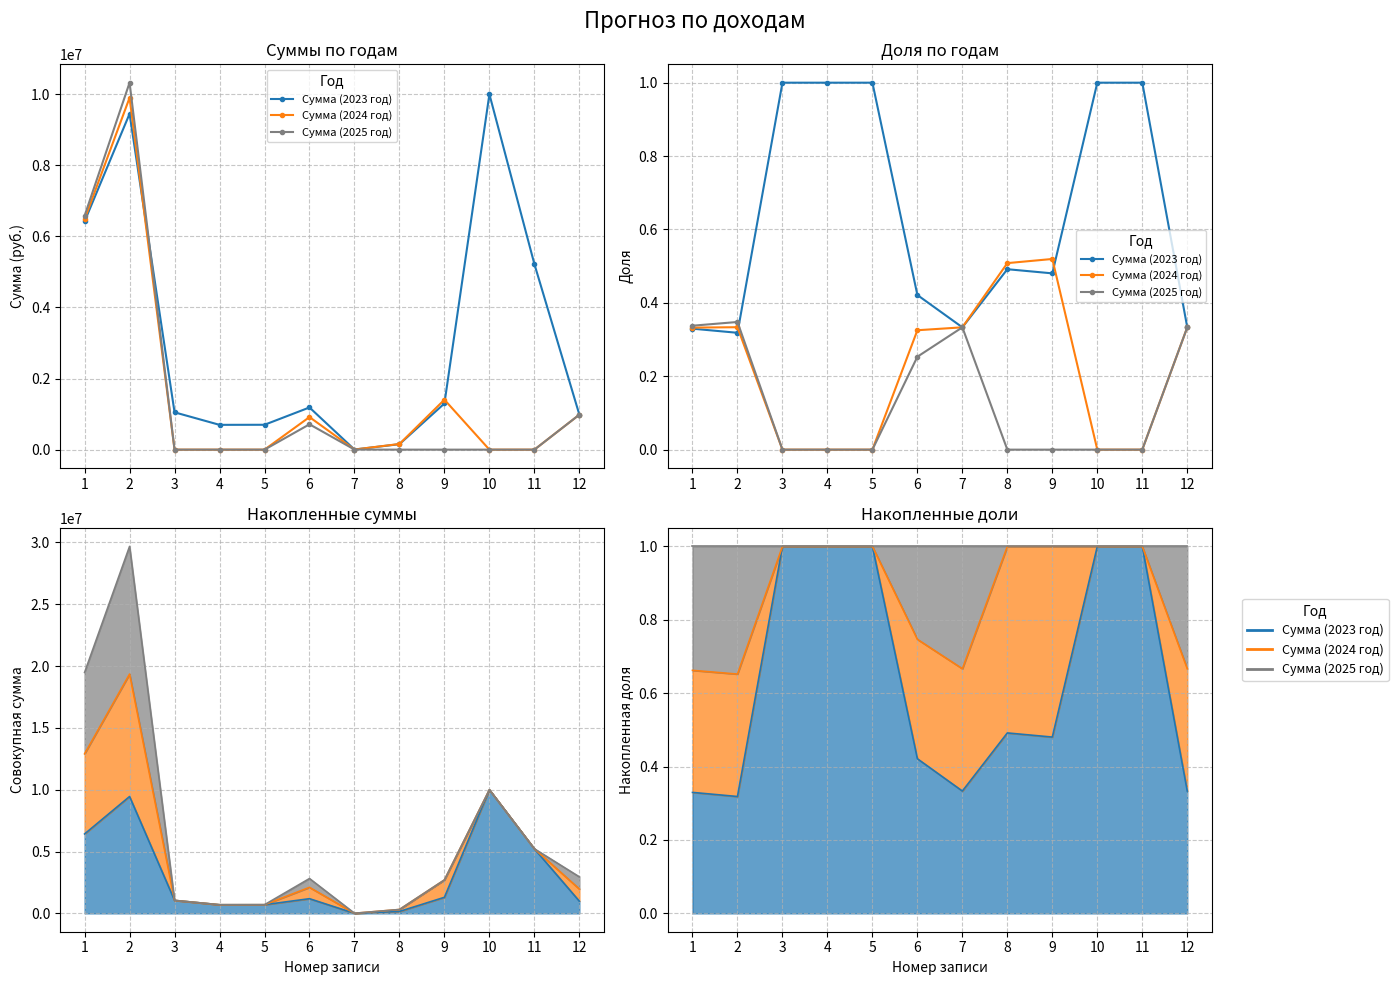

Reading left to right, extract all data points from this chart.

Сумма (2023 год): 0.3	0.3	1.0	1.0	1.0	0.4	0.3	0.5	0.5	1.0	1.0	0.3
Сумма (2024 год): 0.3	0.3	0.0	0.0	0.0	0.3	0.3	0.5	0.5	0.0	0.0	0.3
Сумма (2025 год): 0.3	0.3	0.0	0.0	0.0	0.3	0.3	0.0	0.0	0.0	0.0	0.3